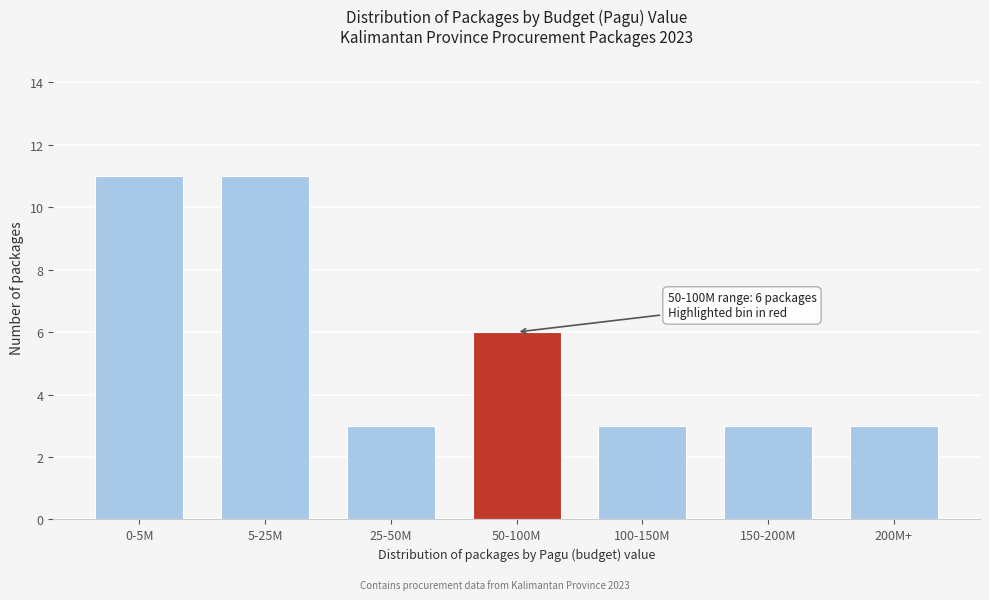

Reading left to right, list all the values displayed in this chart.

11	11	3	6	3	3	3